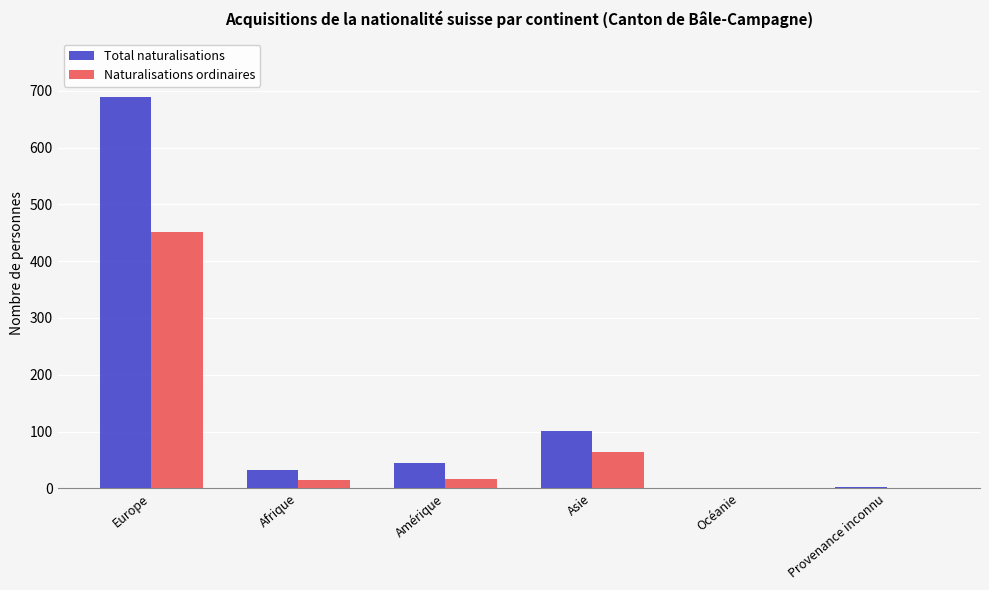

The value of Total naturalisations at Asie is 101. True or false?

True